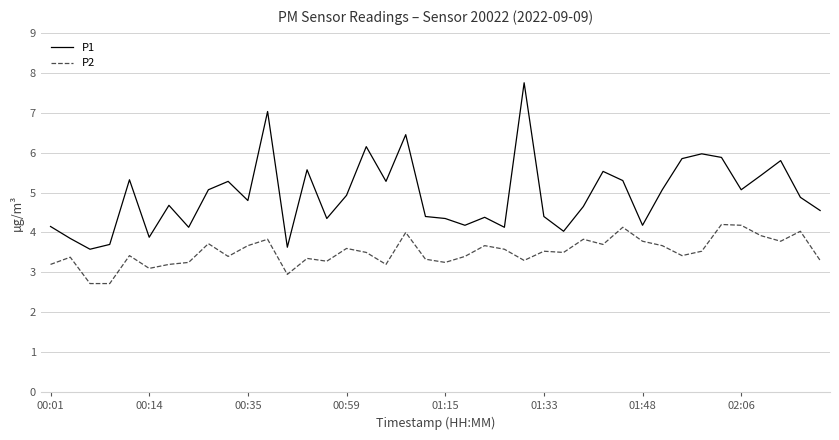

What is the smallest value displayed?

2.7